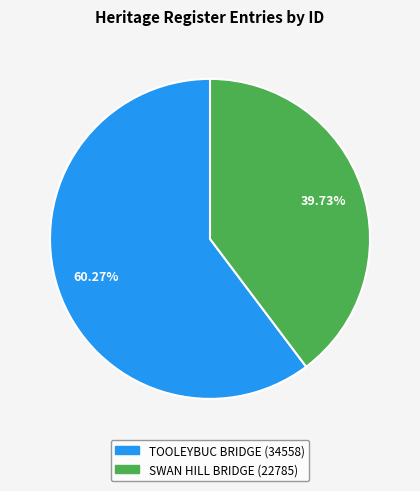

What percentage is the SWAN HILL BRIDGE slice, to the nearest percent?

40%